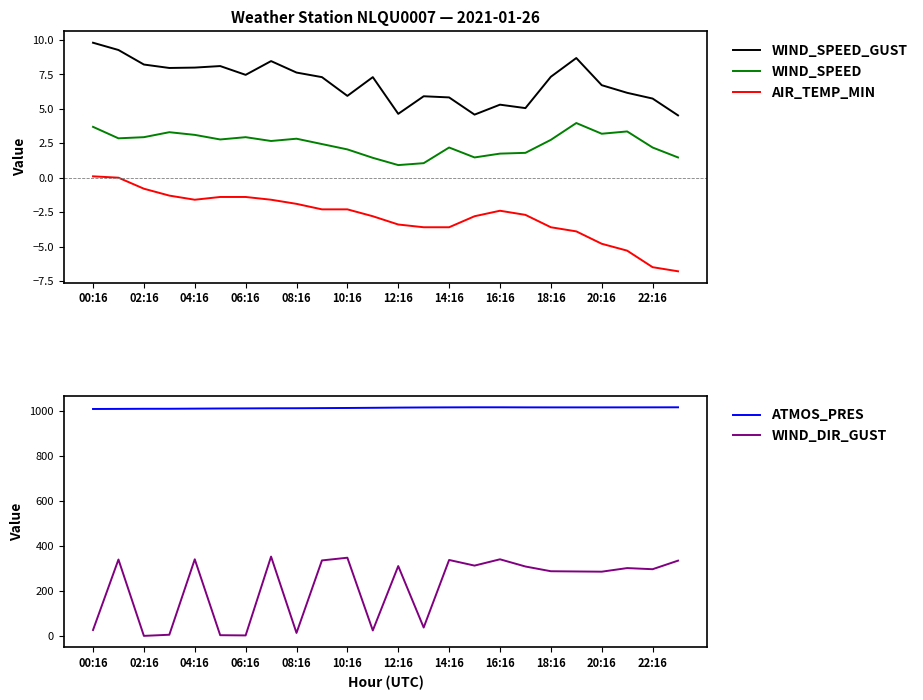

What is the label of the 1st point from the left?

00:16